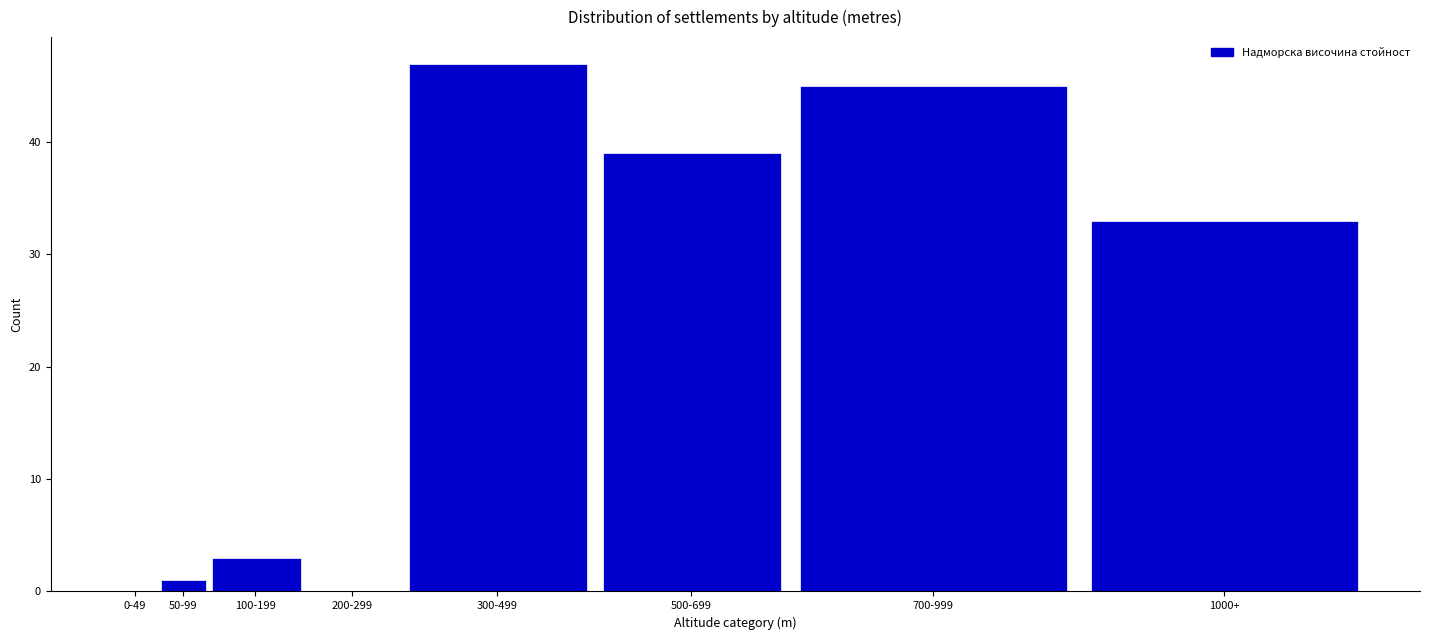

Reading left to right, extract all data points from this chart.

0-49=0	50-99=1	100-199=3	200-299=0	300-499=47	500-699=39	700-999=45	1000+=33